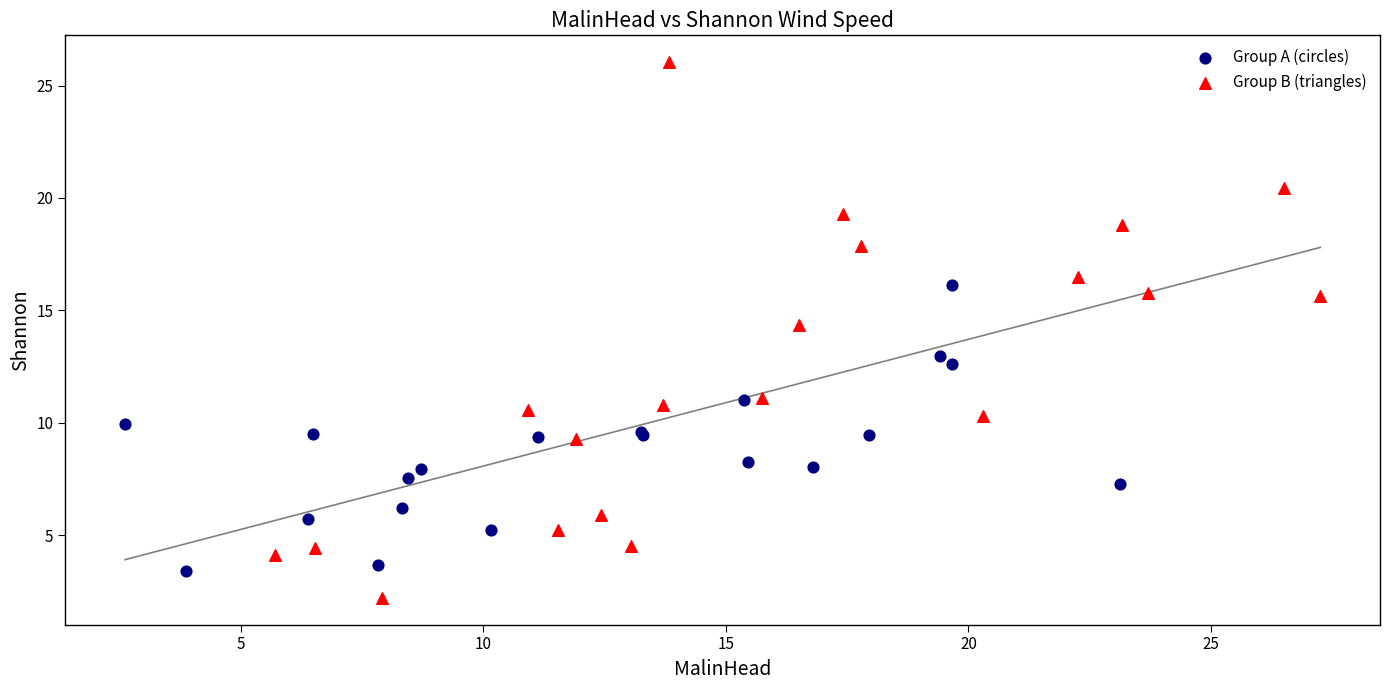

Which series has the largest Y range (max minus min)?

Group B (triangles)